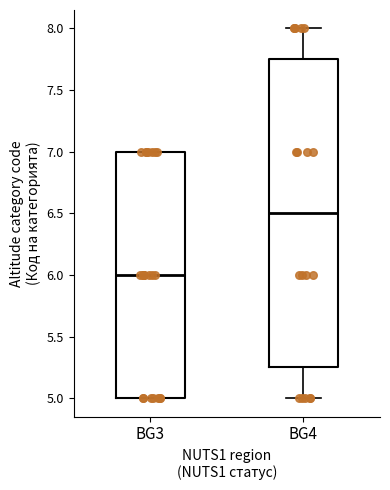

Which box is the tallest, from its lower edge to its upper edge?

BG4